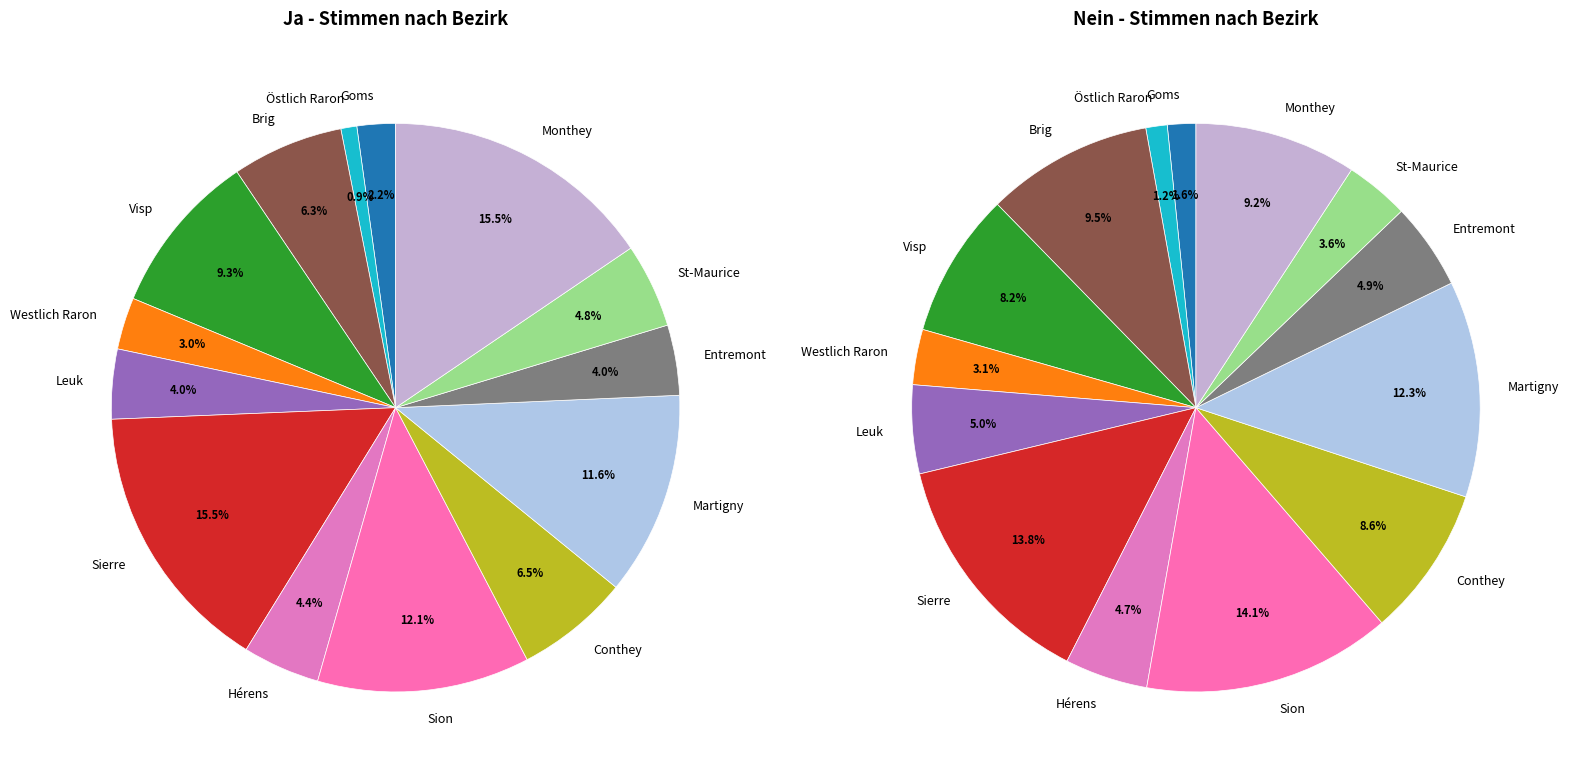

Which slice is the smallest?

Östlich Raron